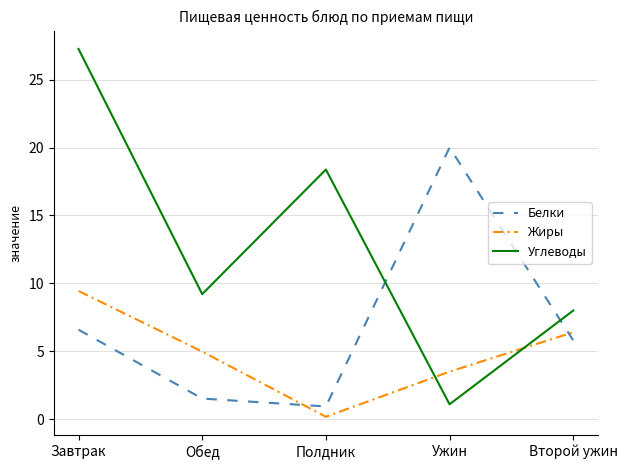

At how many categories does at least one series exceed 22?

1